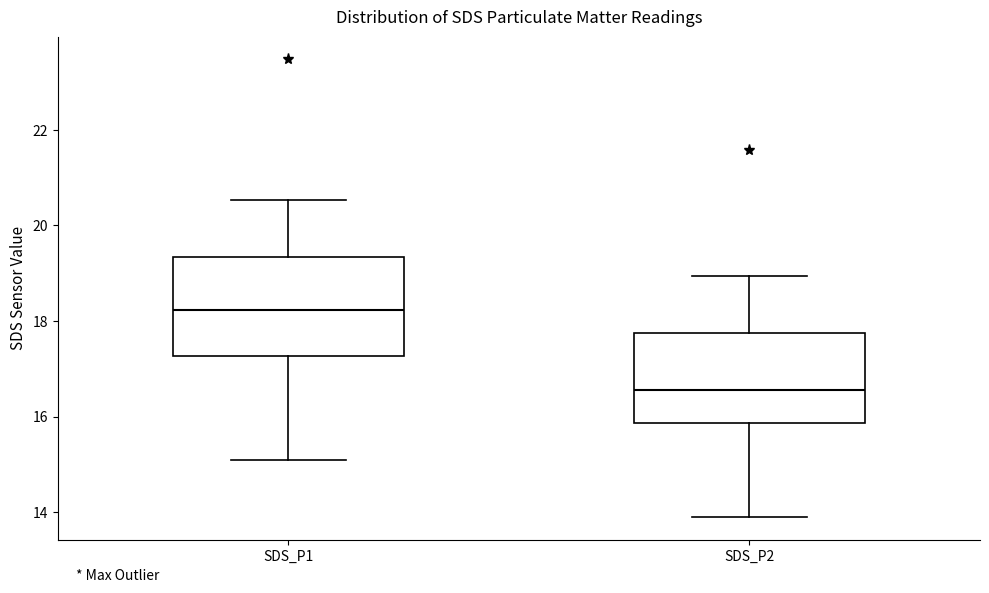

Which box's median line is the highest?

SDS_P1